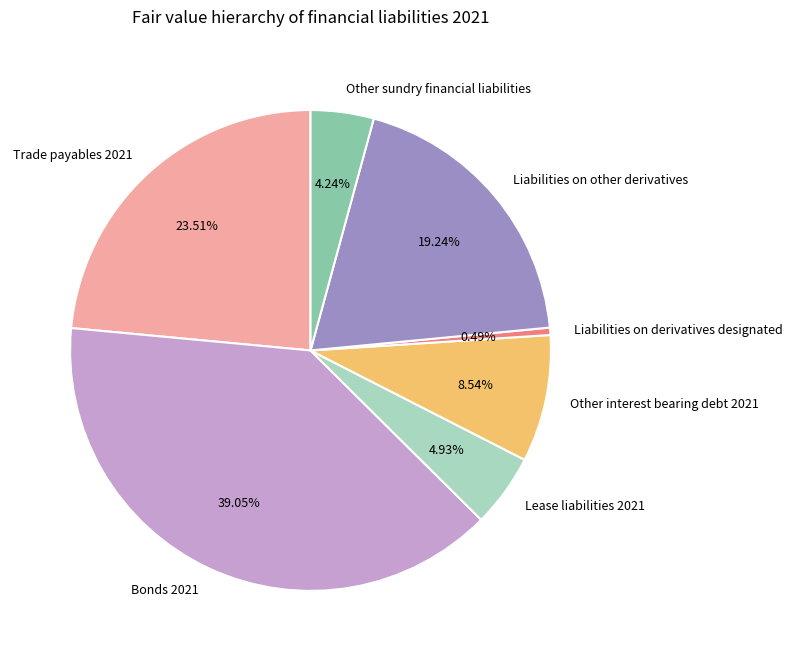

To the nearest percent, what is the difference between the largest and smallest slice percentages?

39%